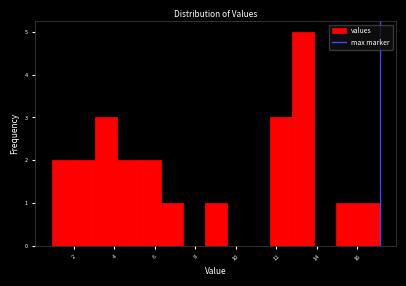

Reading left to right, list every bar in this chart as the range it spans on the x-axis followed by its height. Neither the bar edges nor the heights are printed on the chart, so give them approximately, as read against the axes.

0.90 to 1.98: 2
1.98 to 3.06: 2
3.06 to 4.14: 3
4.14 to 5.22: 2
5.22 to 6.30: 2
6.30 to 7.38: 1
7.38 to 8.46: 0
8.46 to 9.54: 1
9.54 to 10.62: 0
10.62 to 11.70: 0
11.70 to 12.78: 3
12.78 to 13.86: 5
13.86 to 14.94: 0
14.94 to 16.02: 1
16.02 to 17.10: 1